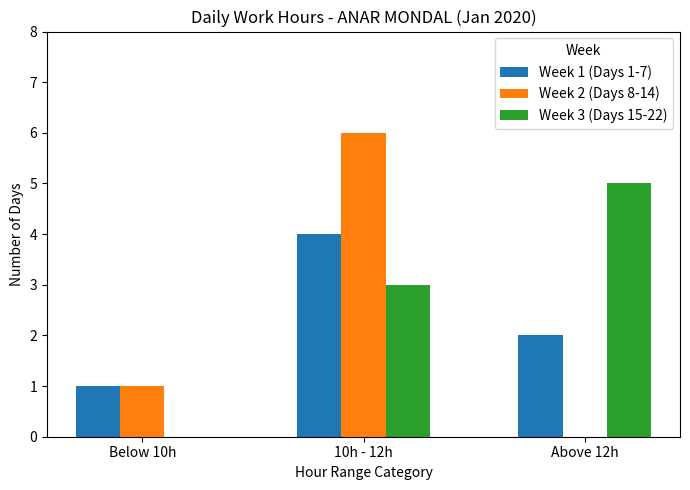

The Week 2 (Days 8-14) series shows 0 at Above 12h. True or false?

True